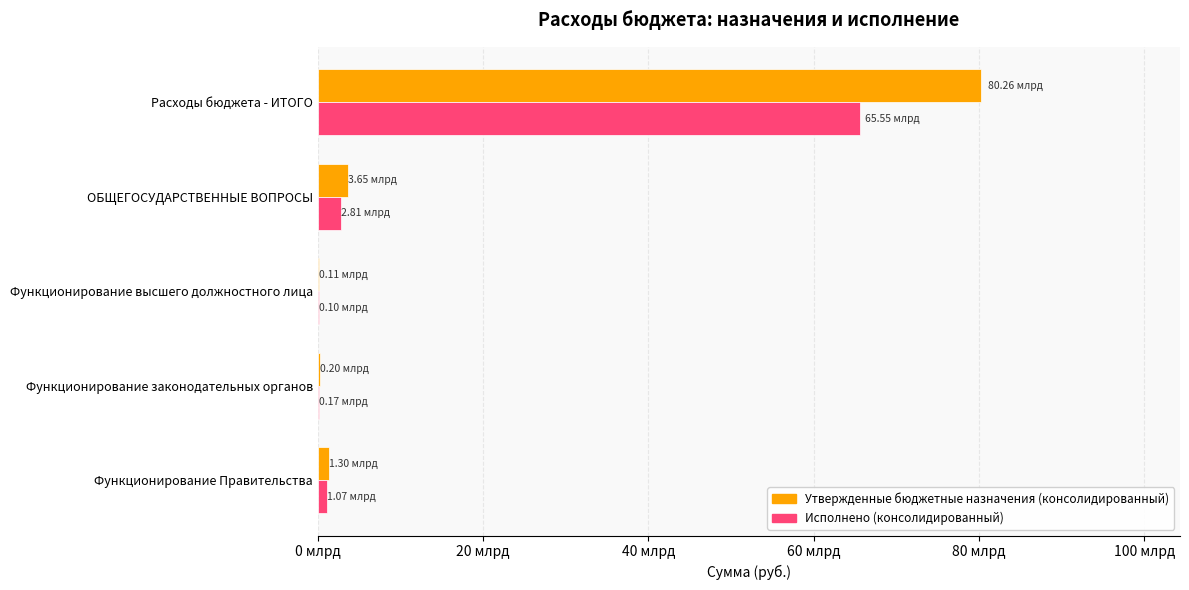

Rank the series by their average value, from highest to lowest.

Утвержденные бюджетные назначения (консолидированный), Исполнено (консолидированный)